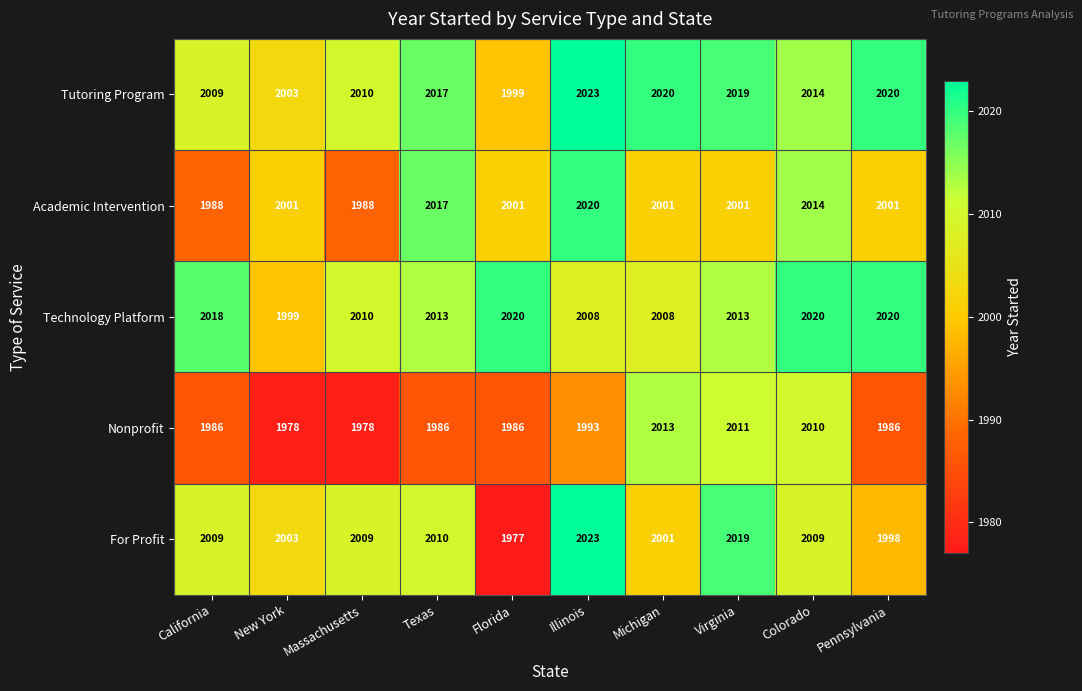

Which series has the widest spread of values?

For Profit